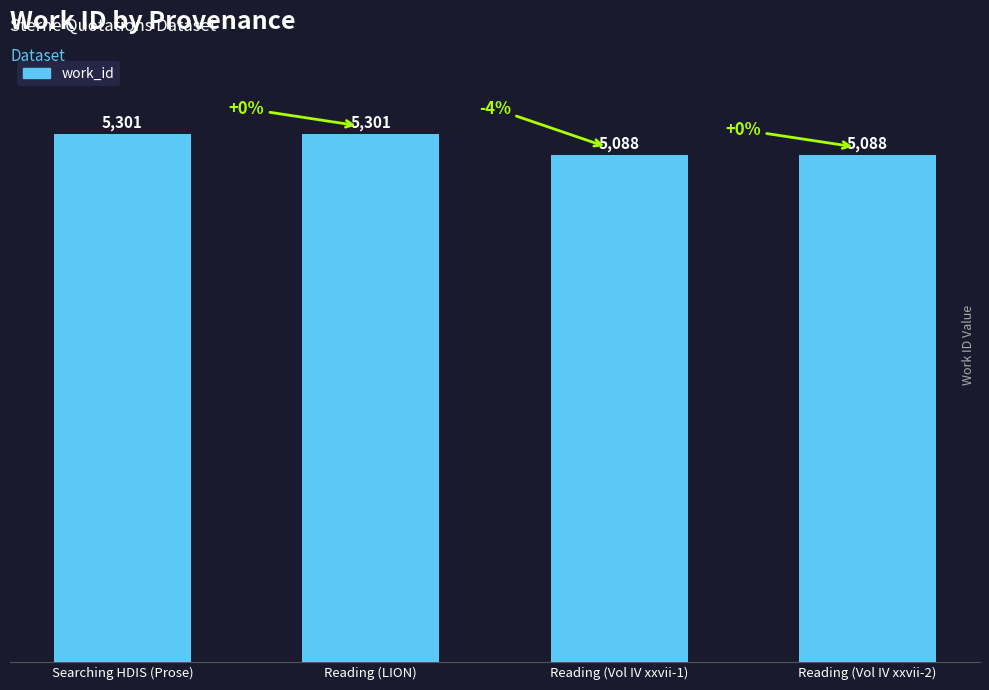

What is the difference between the maximum and second lowest values?

213